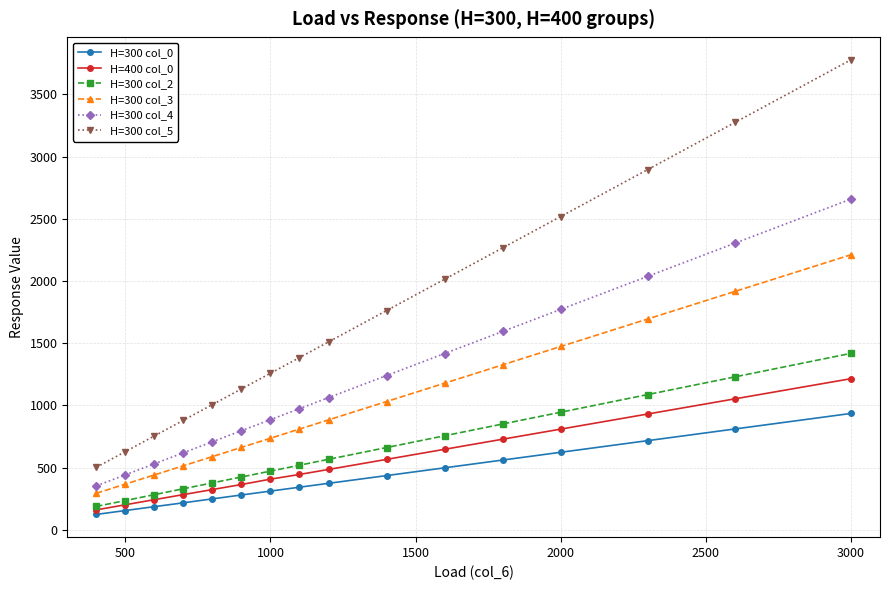

What is the value of the H=300 col_3 point at the 11th from the left?

1179.2